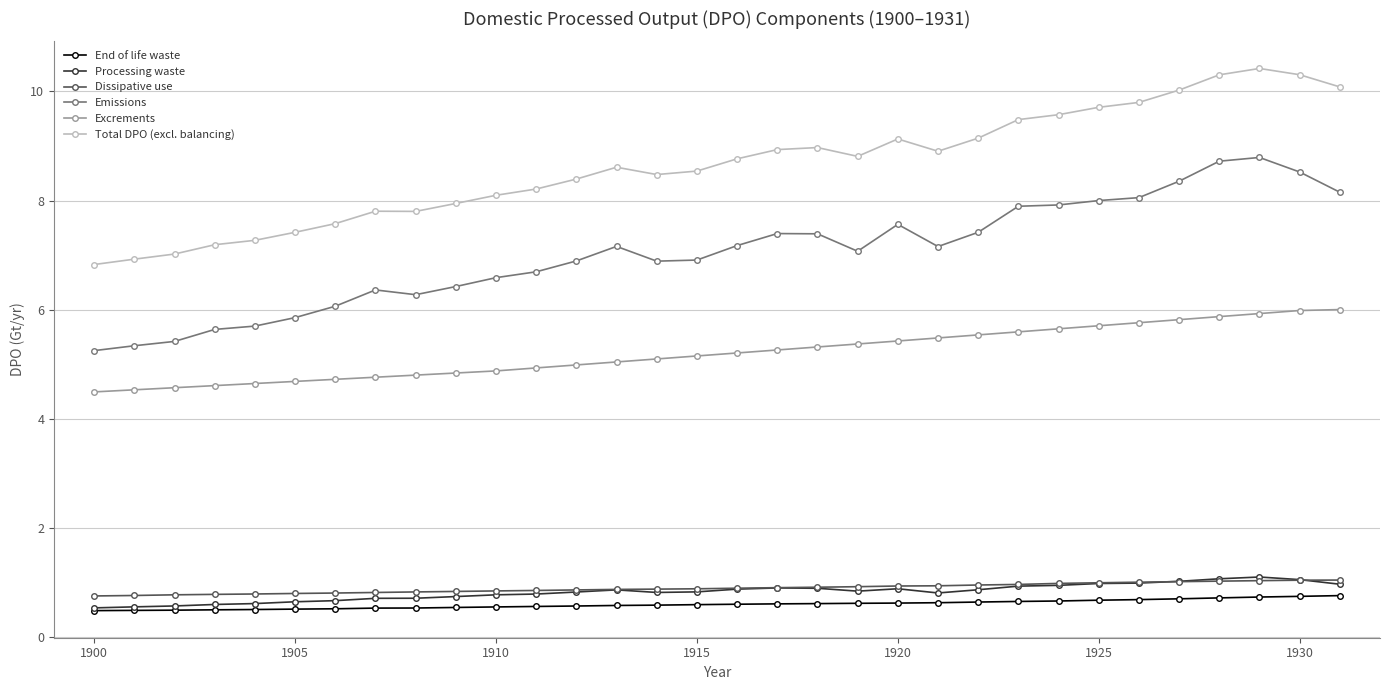

How many values in the Emissions series are below 7?

15